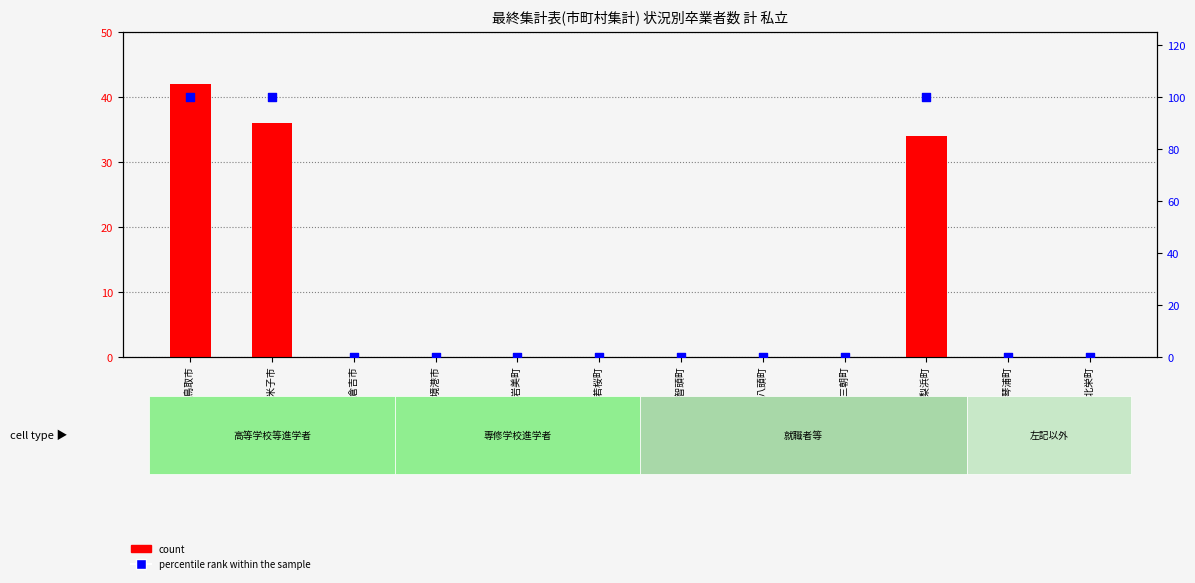

Which series contains the lowest Y value?

count